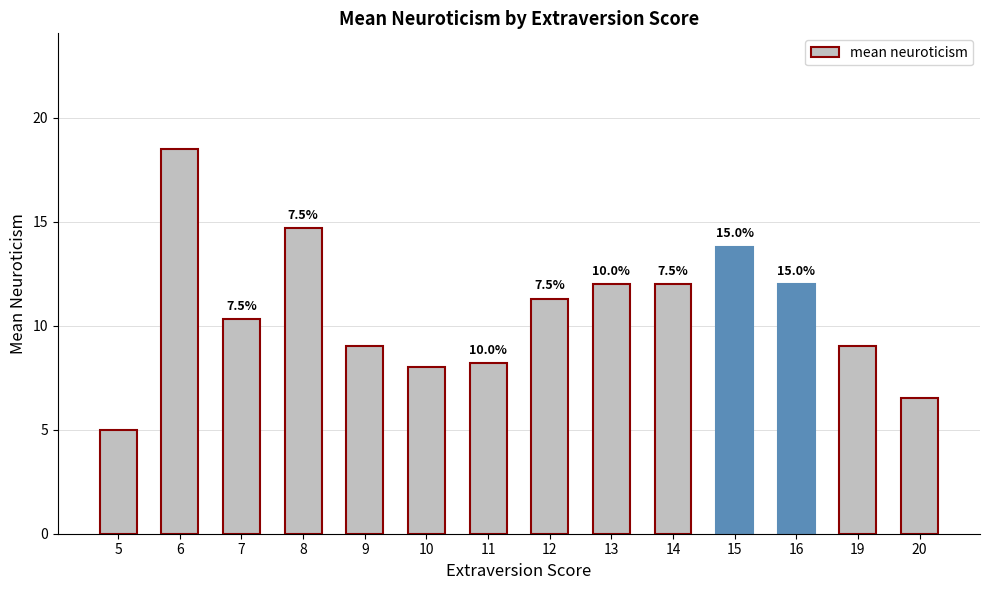

How many bars are there in total?

14